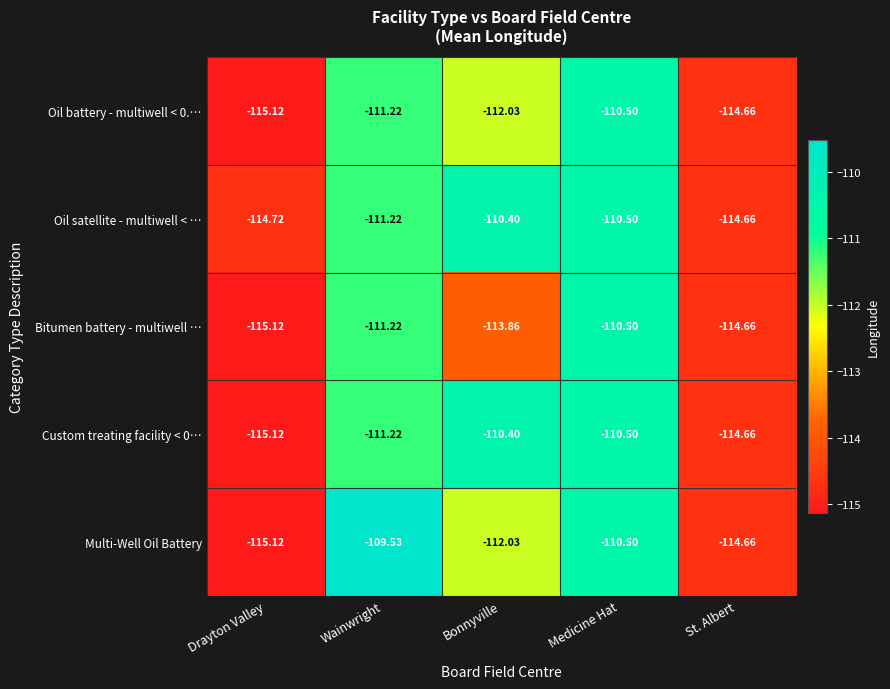

At which label does Oil satellite - multiwell < … reach its minimum?

Drayton Valley